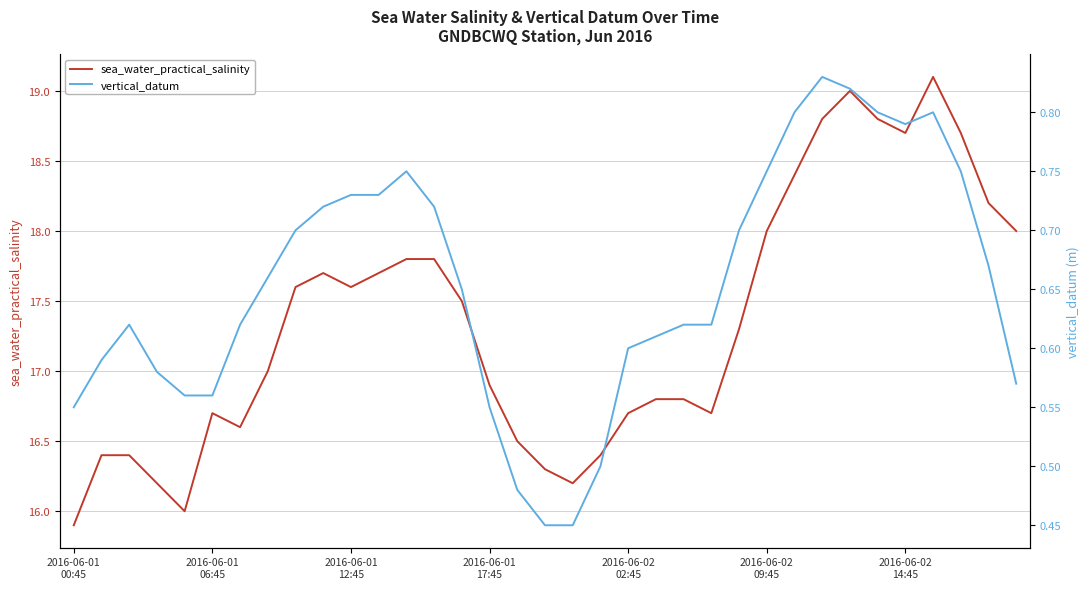

What is the label of the 35th point from the right?

2016-06-01
00:45